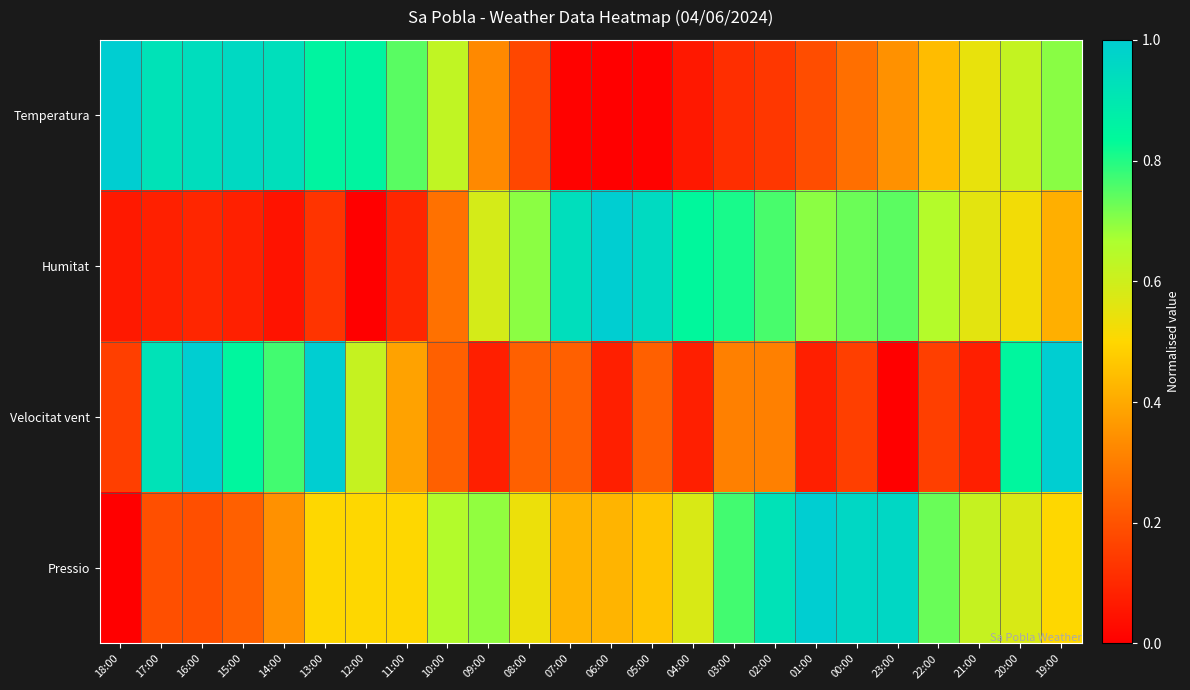

Which has a higher value, 06:00 or 05:00?

05:00